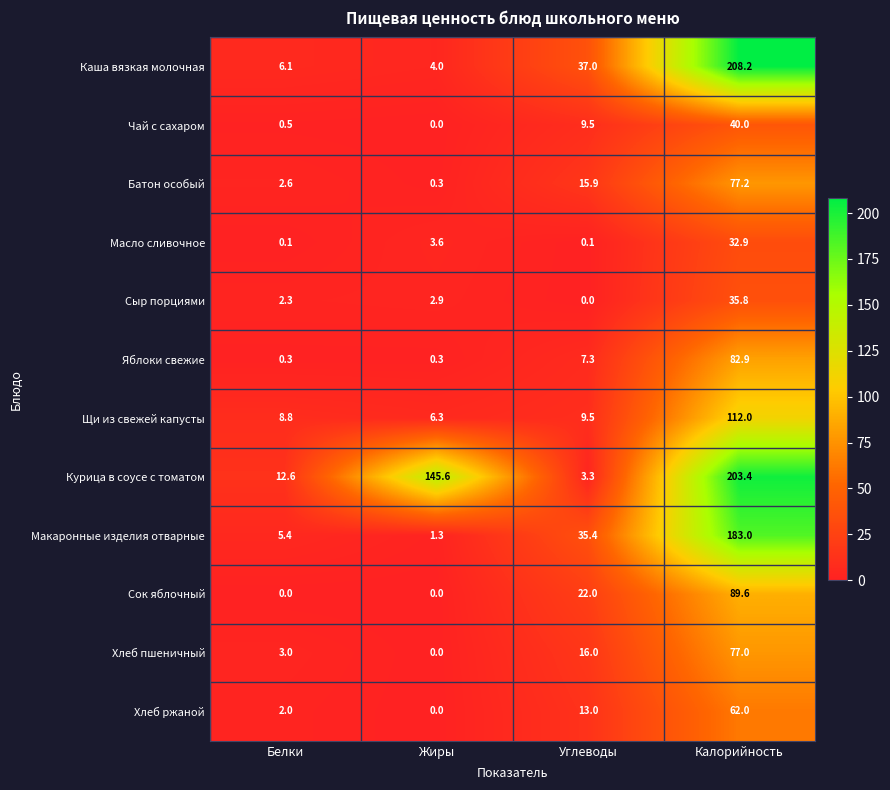

Is it true that Каша вязкая молочная equals 37.0 at Углеводы?

True